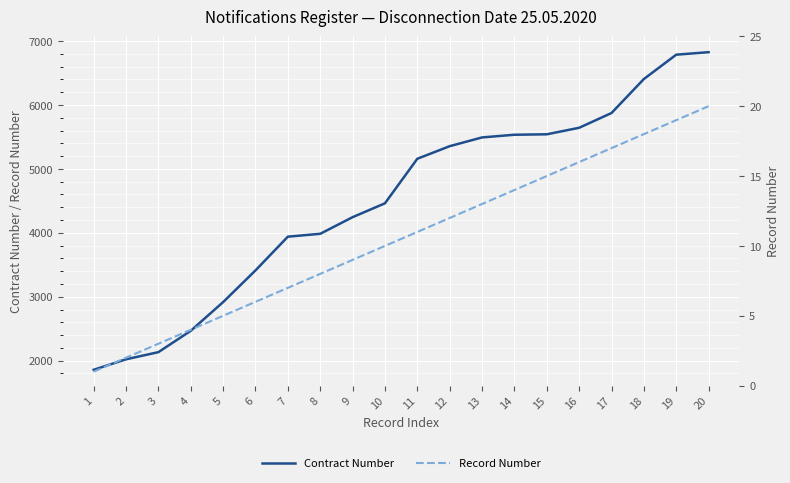

The value of Record Number at 16 is 21. True or false?

False